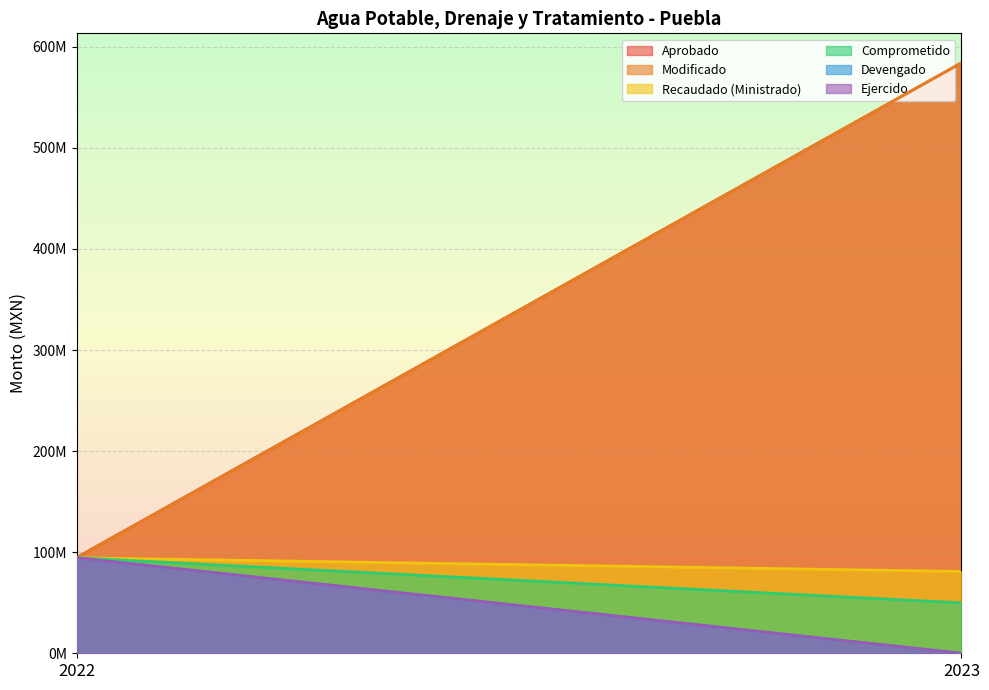

The value of Comprometido at 2023 is 49869595.6. True or false?

True